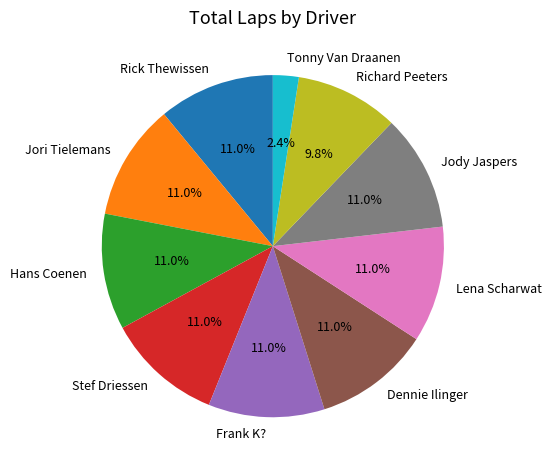

Is there any slice that represents more than half of the pie?

No